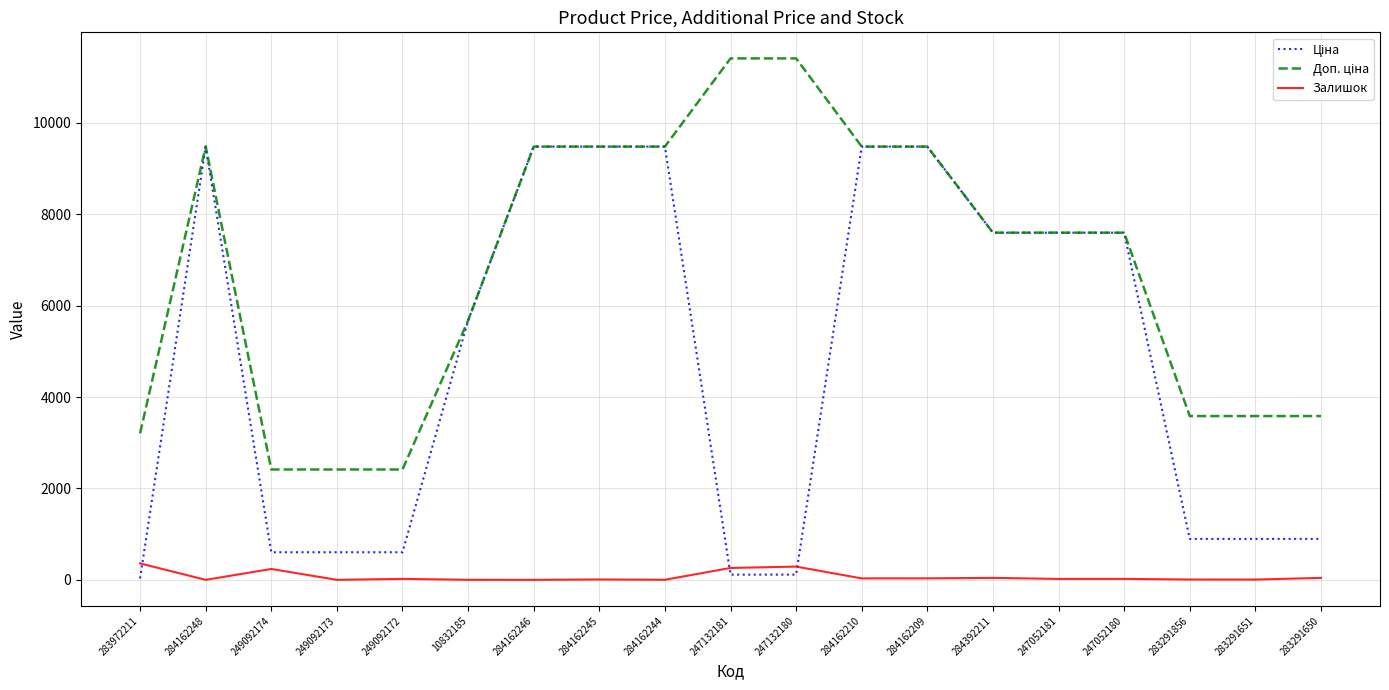

What is the total value across all series at 284162246?

18960.1